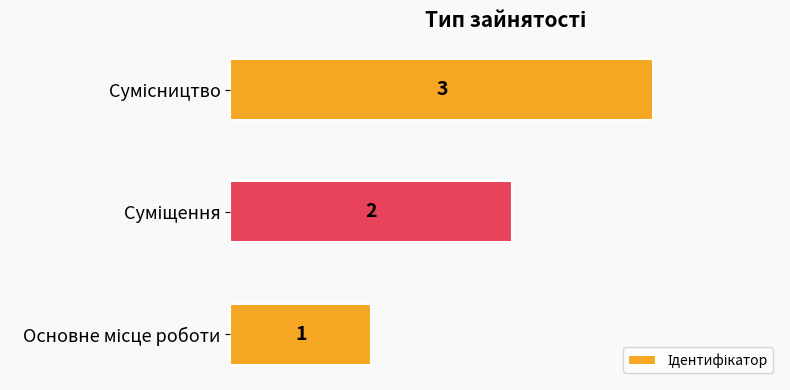

What is the sum of all values?

6